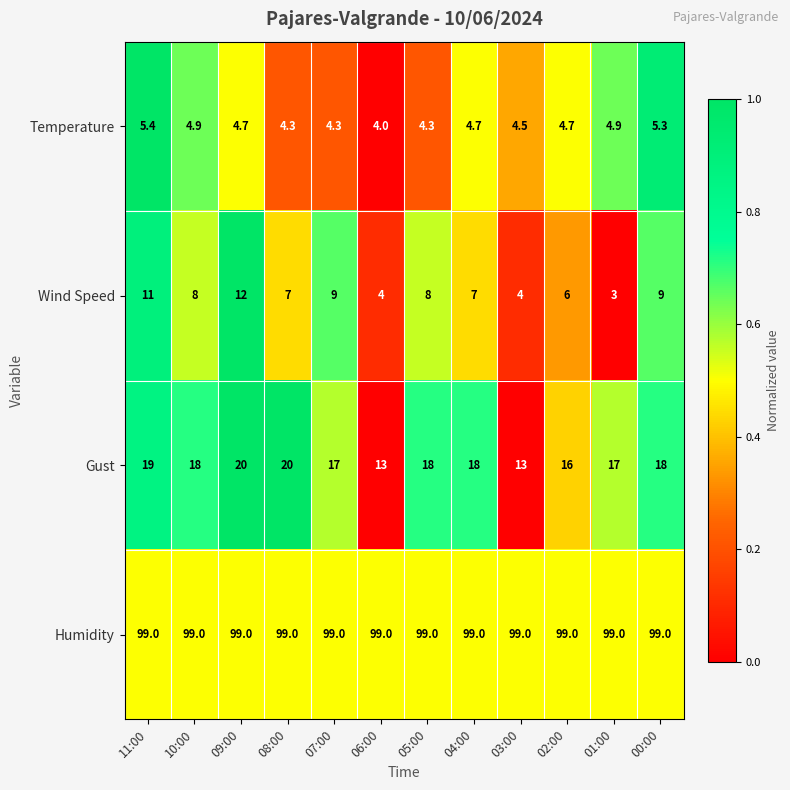

Is it true that Humidity equals 140.7 at 05:00?

False